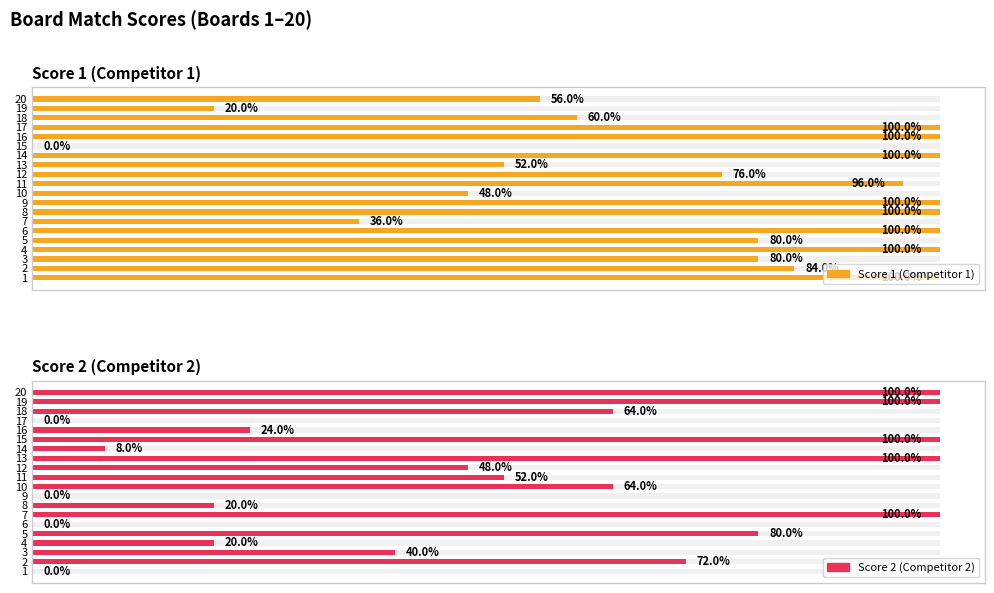

What is the label of the 12th bar from the right?

8